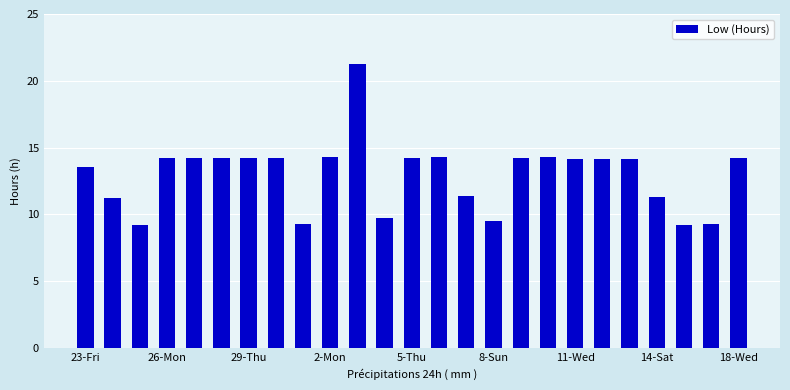

What is the difference between the maximum and minimum values?

12.1